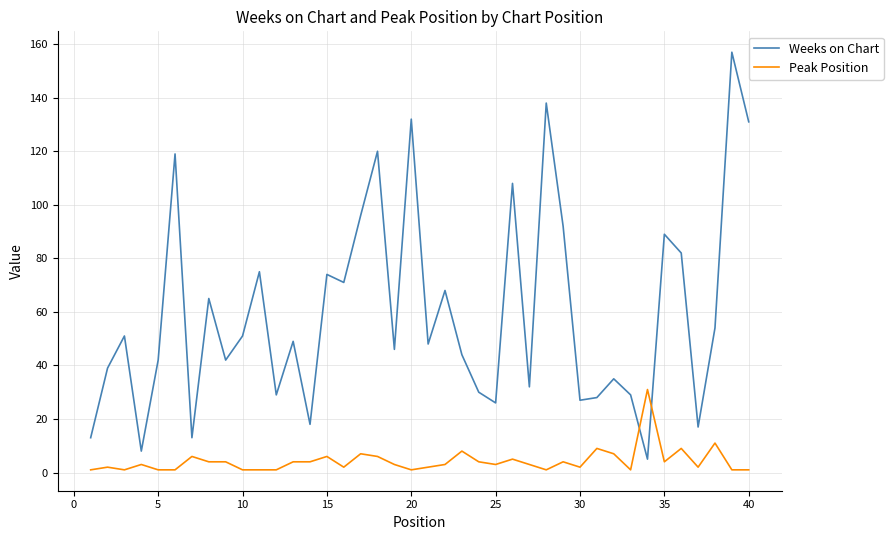

Which series has the widest spread of values?

Weeks on Chart